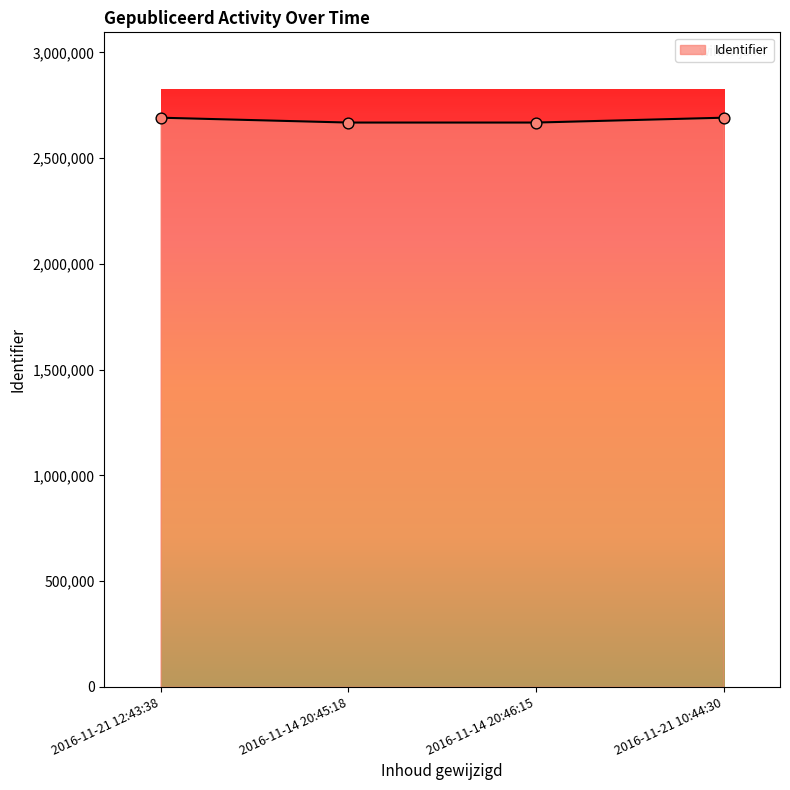

Approximately how many times larger is the value at 2016-11-14 20:45:18 compared to 2016-11-21 12:43:38?

1.0